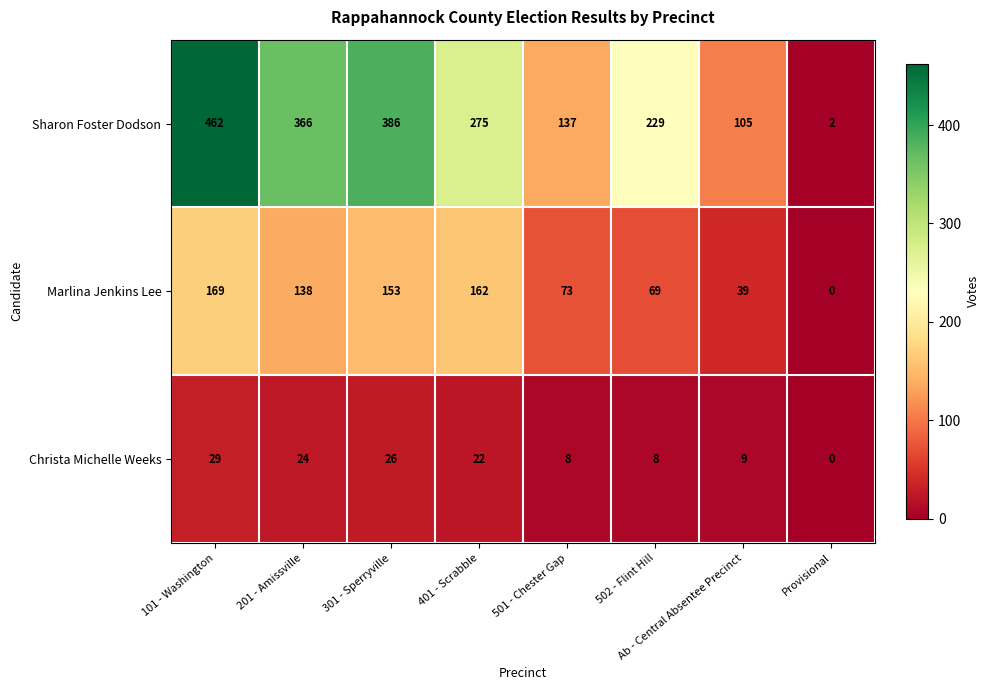

Which label corresponds to the largest value in the chart?

101 - Washington